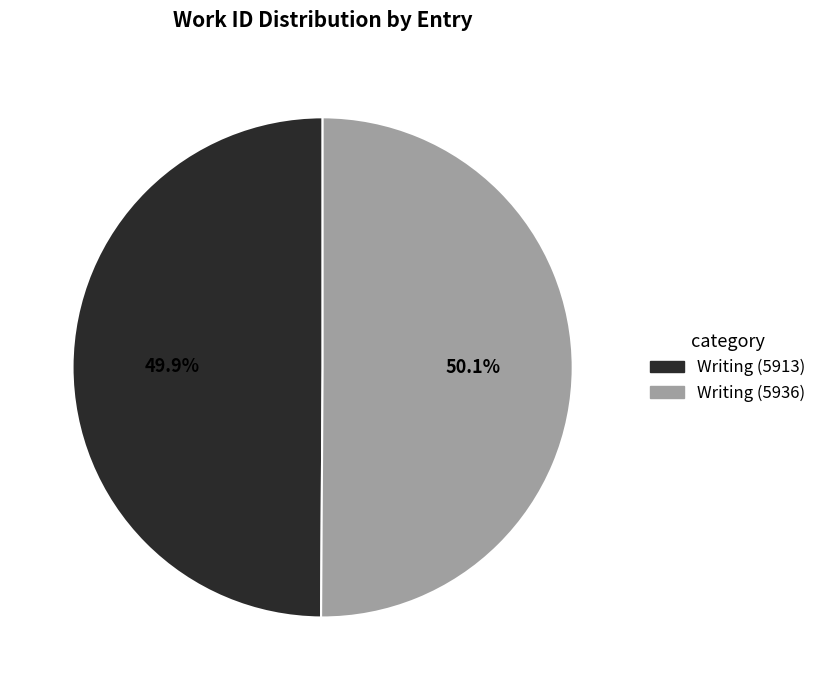

Combined, what portion of the pie is Writing (5936) and Writing (5913)?

100.0%